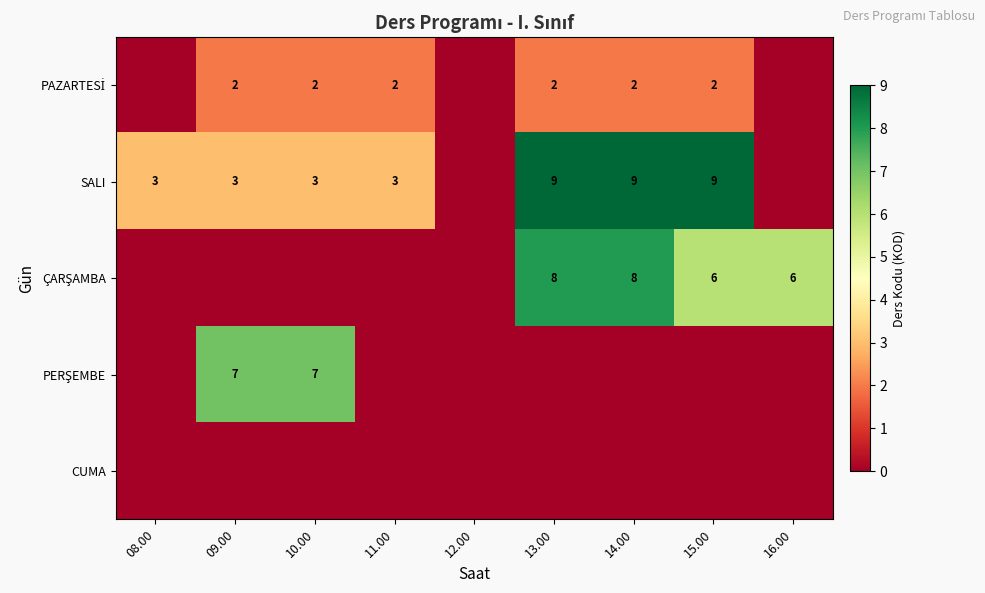

True or false: SALI has a value of 9 at 15.00.

True